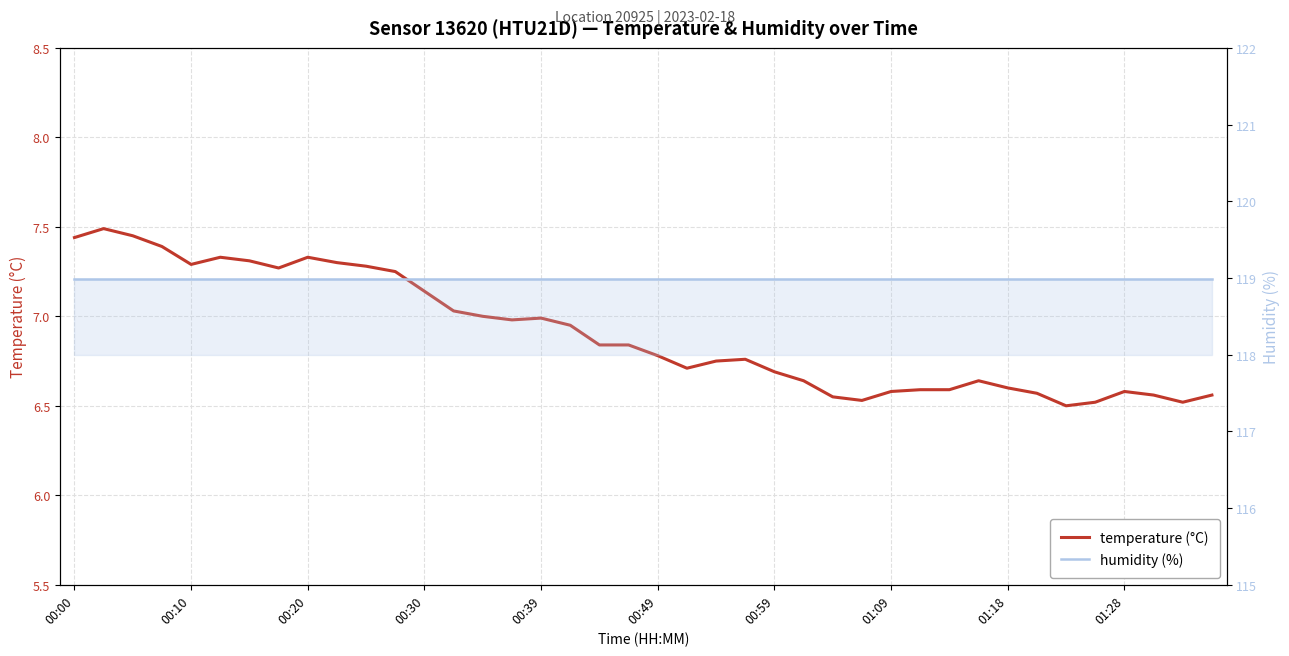

What position from the left is 29?

30